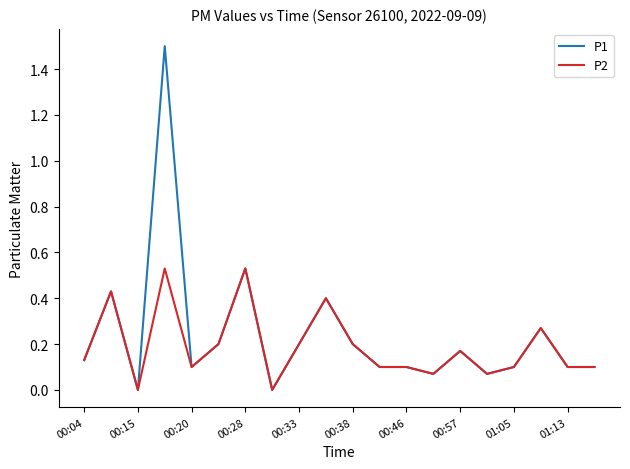

What is the highest value of the P1 series?

1.5